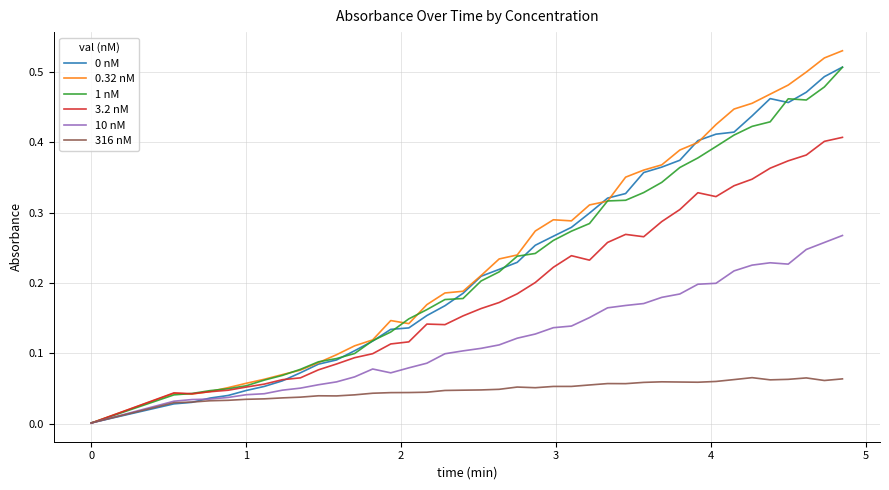

Does the chart display data point markers on the line(s)?

No